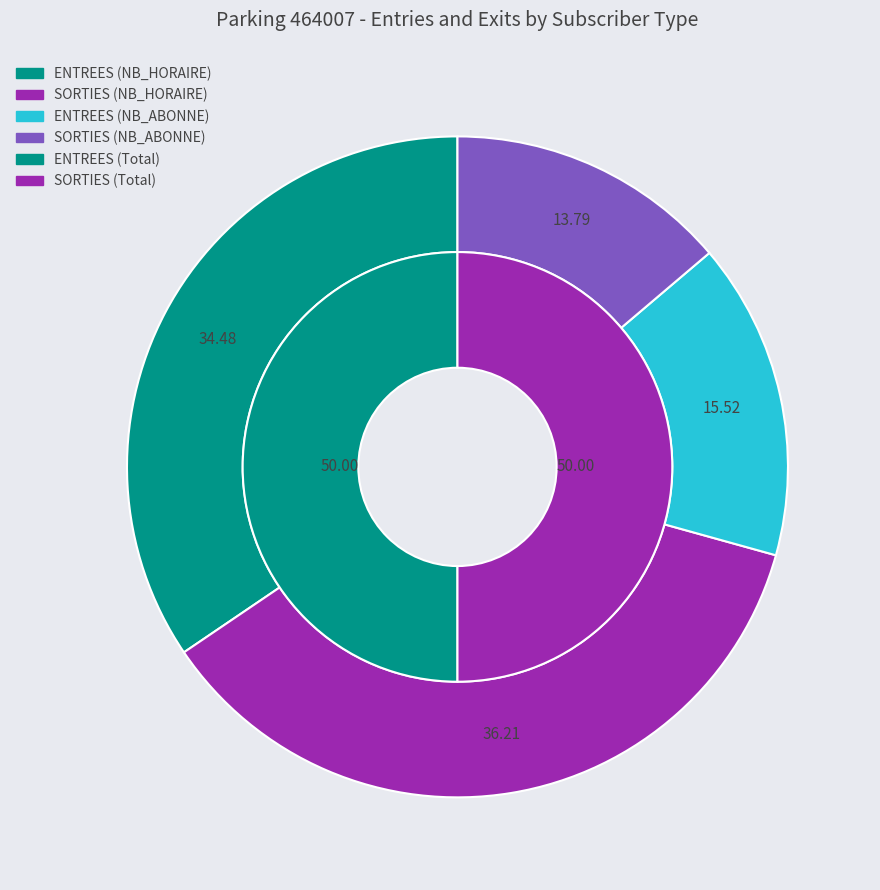

How many slices are in this pie chart?

2